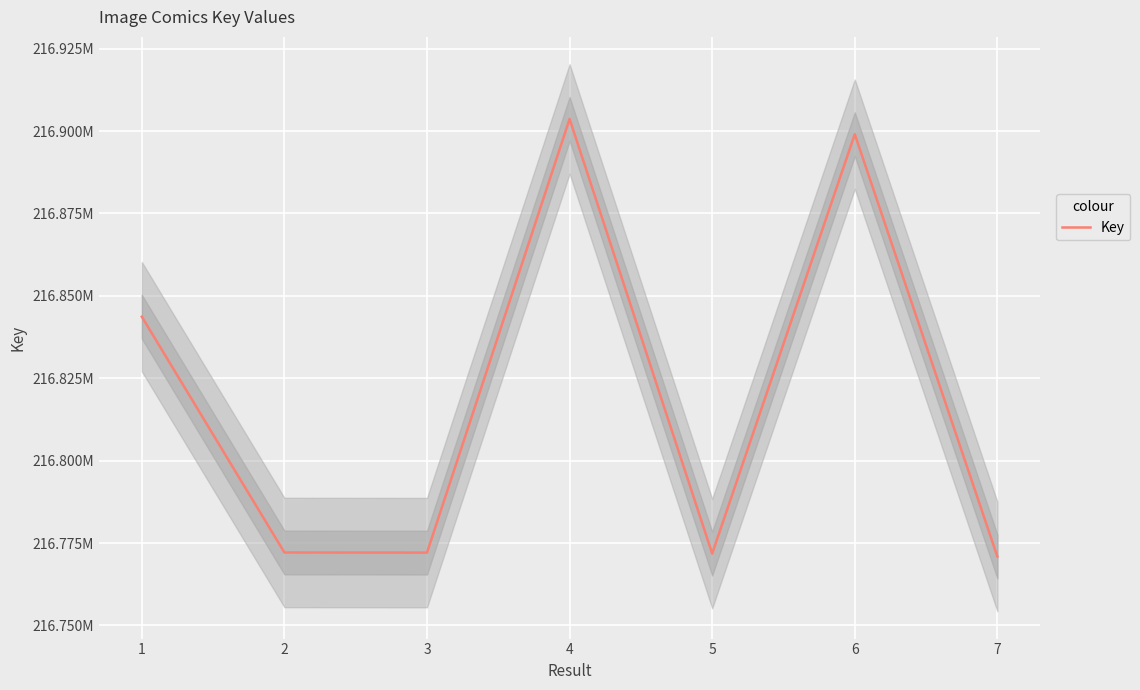

What value does the data have at 1, to the nearest 100?

216843700